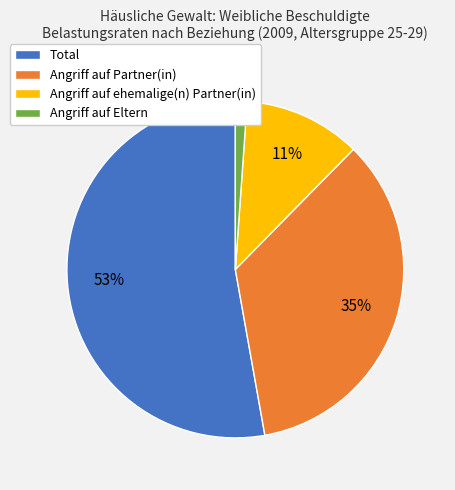

How many segments does this pie chart have?

4